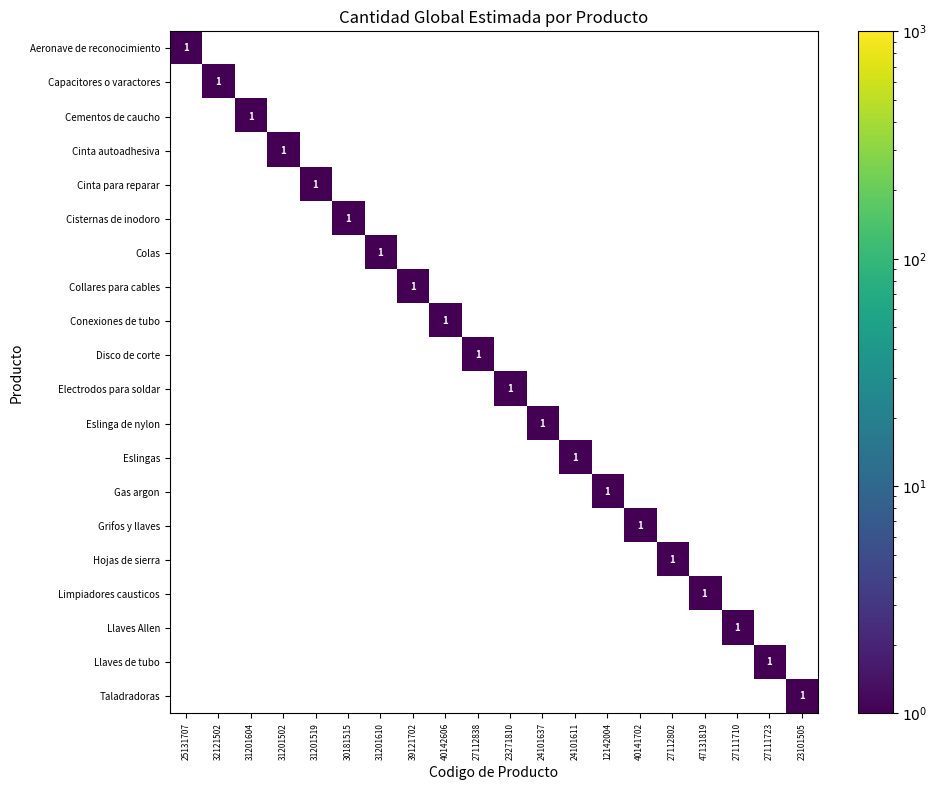

What is the maximum value for Electrodos para soldar?

1